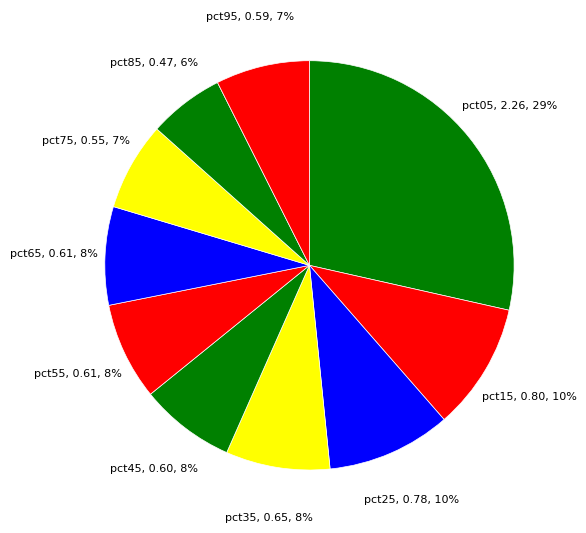

Which slice is the largest?

pct05